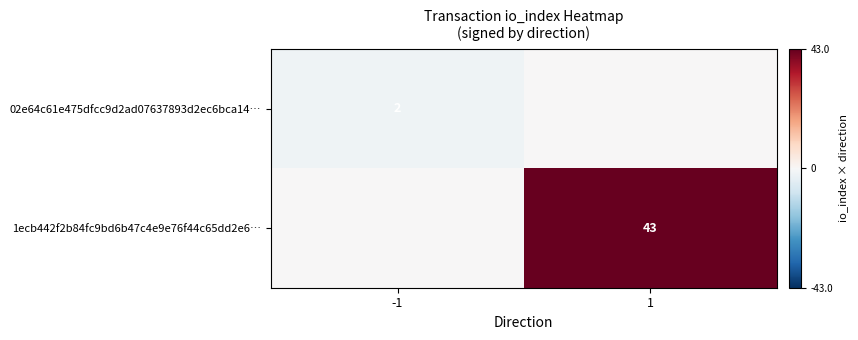

What is the spread (max minus min) of values at -1?

2